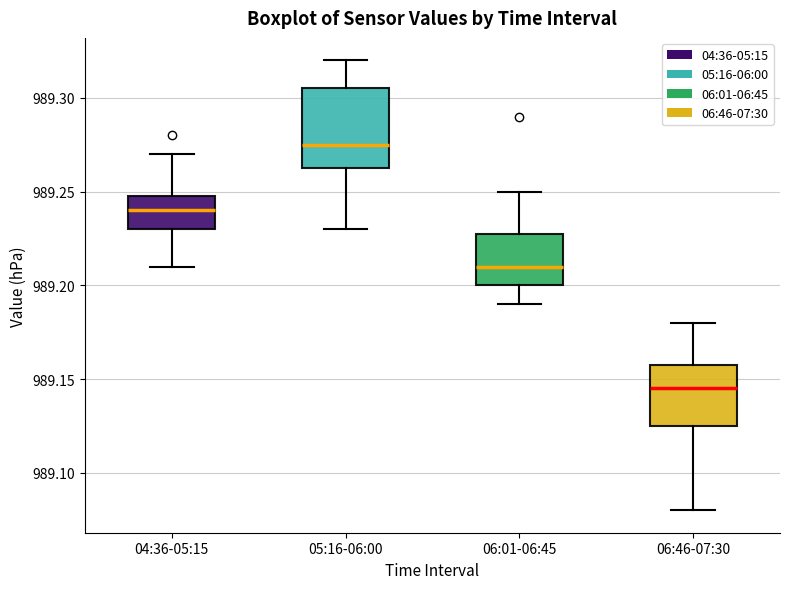

Reading left to right, transcribe this box plot: for each box, give where its median line is, the range the box spans, and where its two whiskers end, as read against the y-axis. The values are not printed on the chart, so give them approximately, as read against the axis.

04:36-05:15: median 989.240, box 989.230 to 989.250, whiskers 989.210 to 989.270
05:16-06:00: median 989.275, box 989.265 to 989.305, whiskers 989.230 to 989.320
06:01-06:45: median 989.210, box 989.200 to 989.230, whiskers 989.190 to 989.250
06:46-07:30: median 989.145, box 989.125 to 989.160, whiskers 989.080 to 989.180